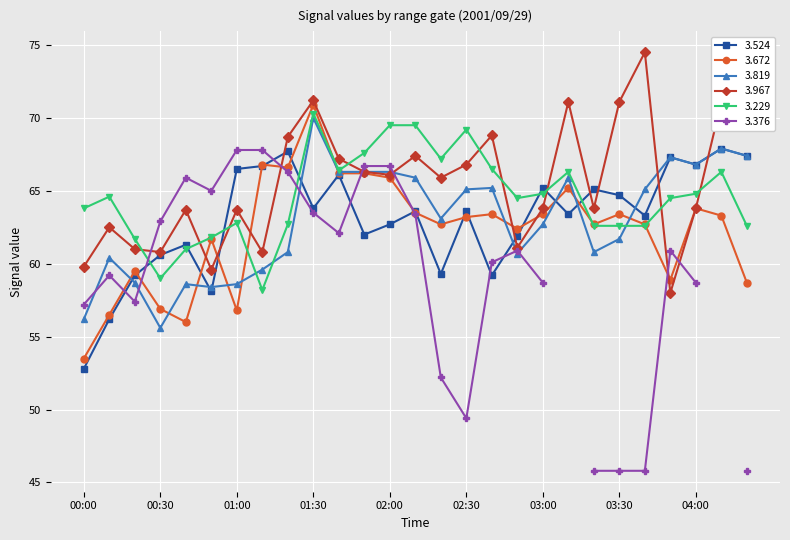

What is the approximate value of 3.819 at 04:10?

67.9